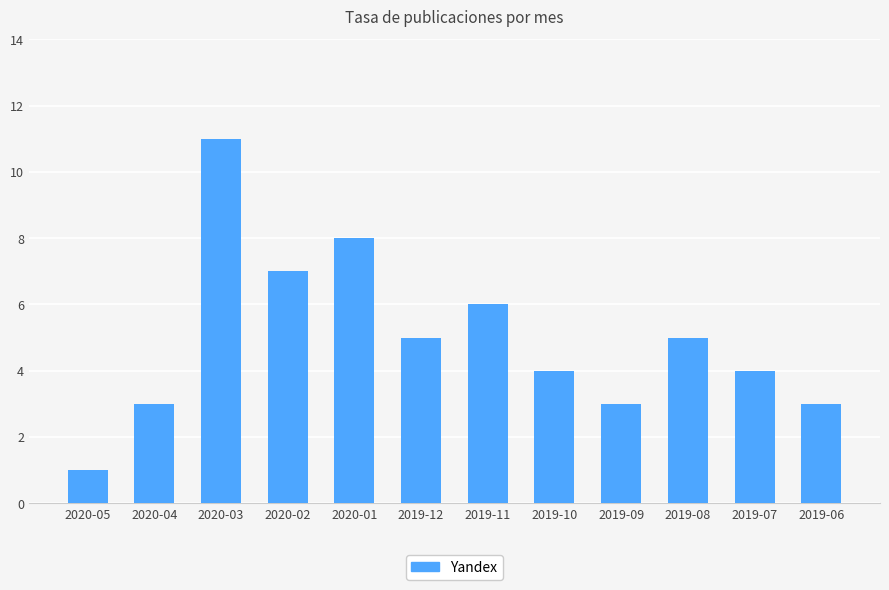

At which label is the value closest to 6?

2019-11